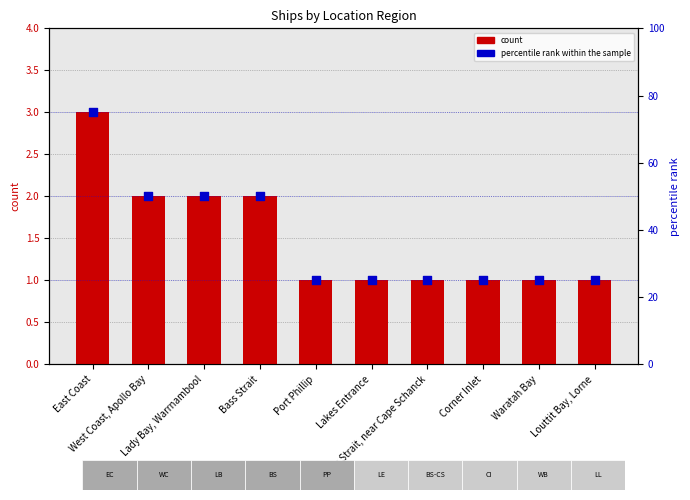

Which series contains the highest Y value?

percentile rank within the sample